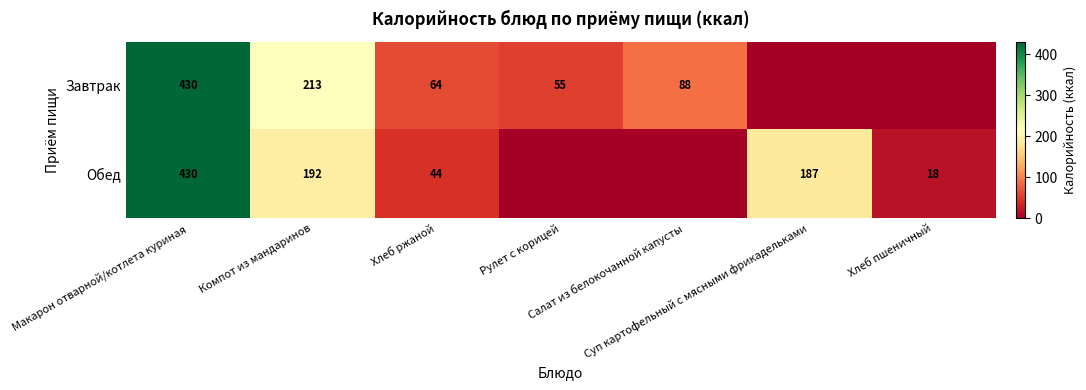

Rank the categories by Обед value from lowest to highest.

Рулет с корицей, Салат из белокочанной капусты, Хлеб пшеничный, Хлеб ржаной, Суп картофельный с мясными фрикадельками, Компот из мандаринов, Макарон отварной/котлета куриная